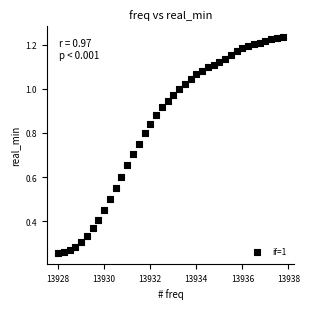

How many points are shown in the scatter plot?

40